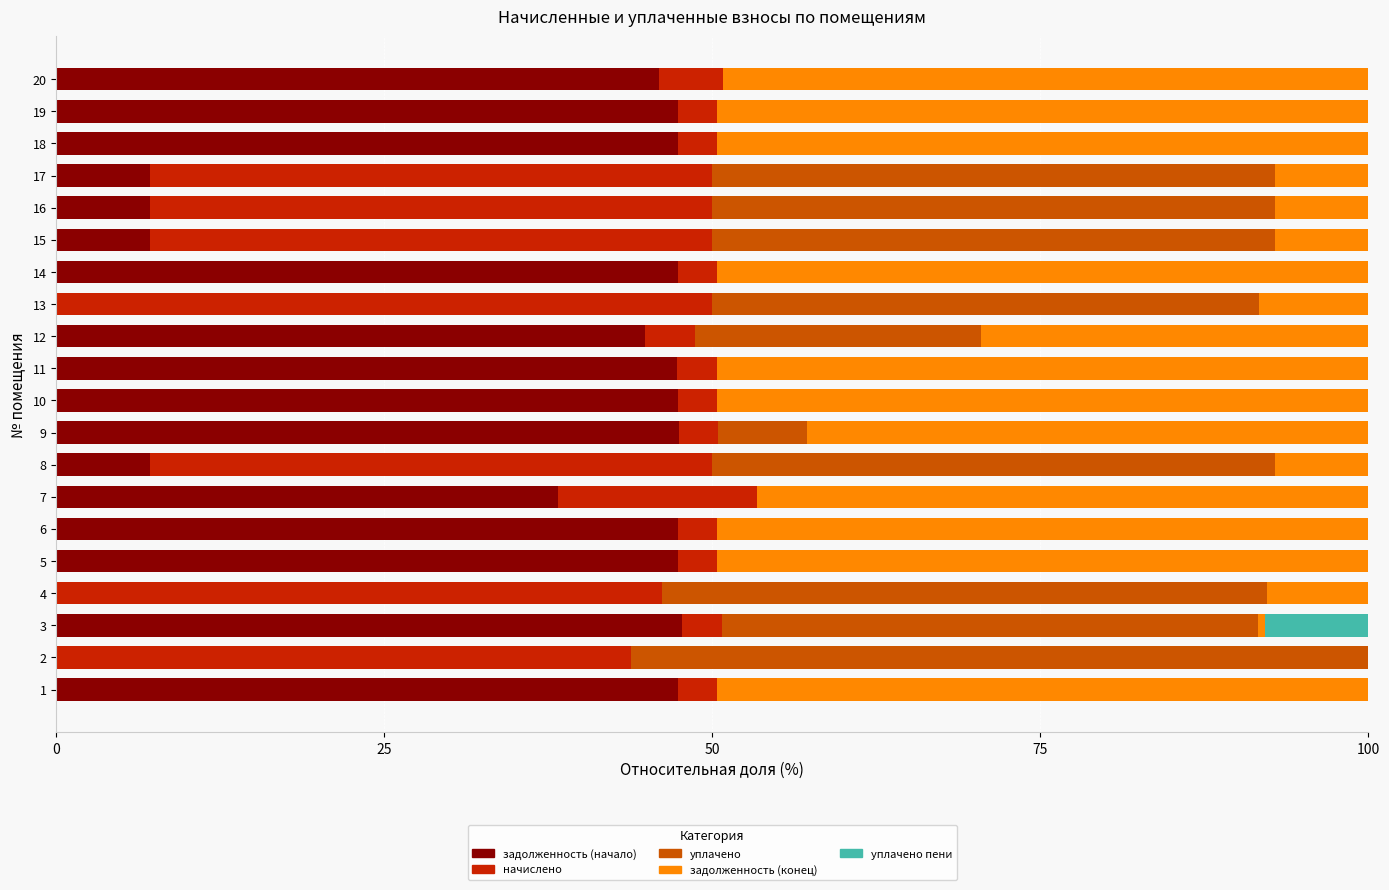

What is the total value across all series at 6?

100.0